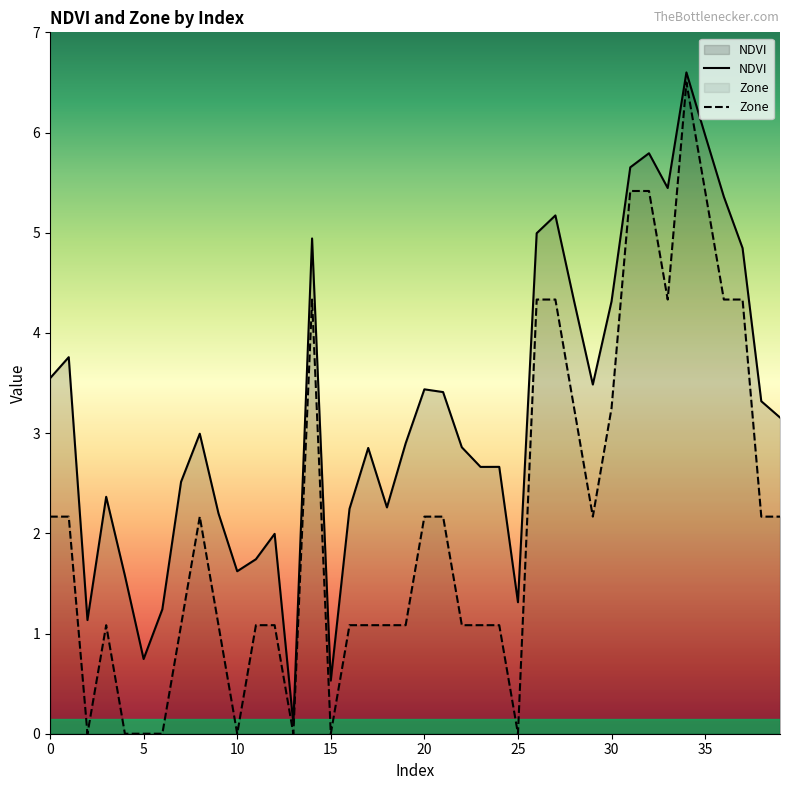

True or false: NDVI and Zone intersect in this chart.

False